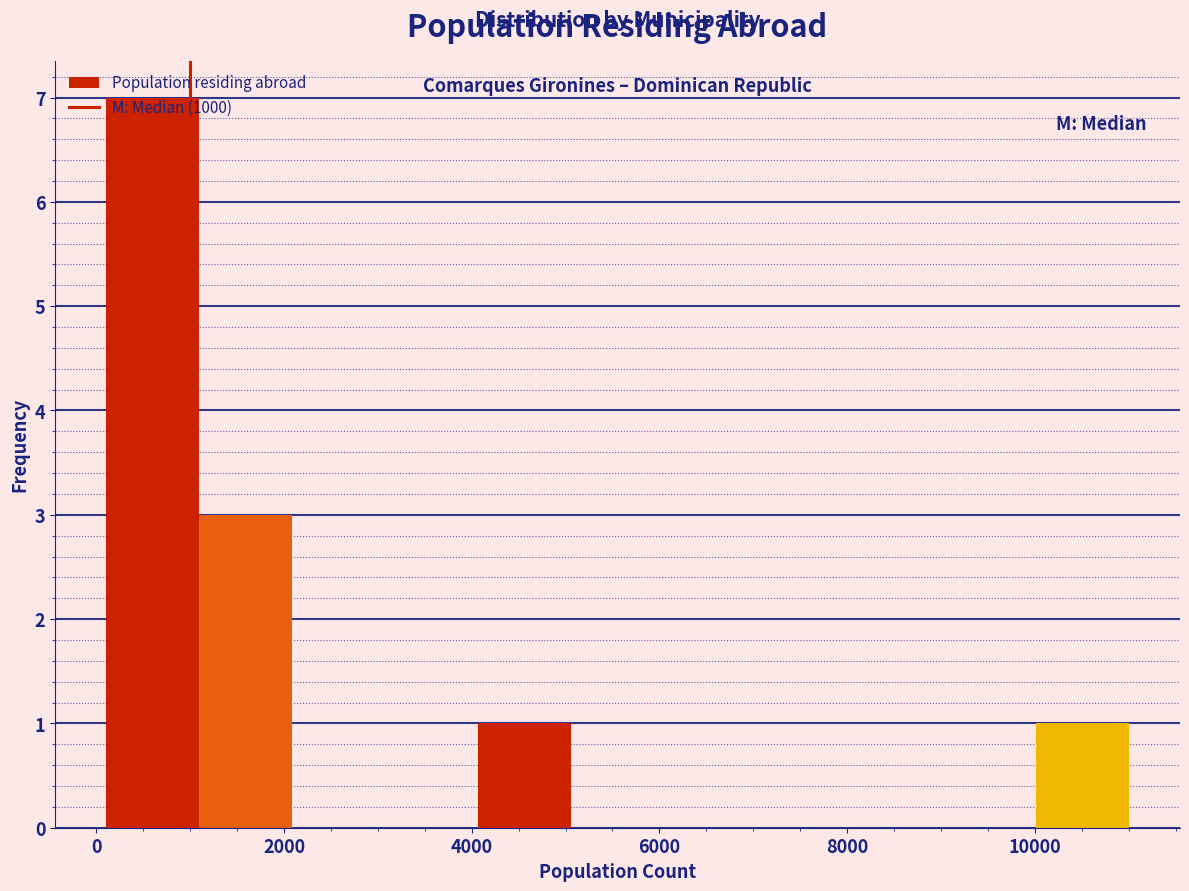

How tall is the bar that spans 200 to 1000 on the x-axis? Neither the bar edges nor the heights are printed on the chart, so give them approximately, as read against the axes.

7